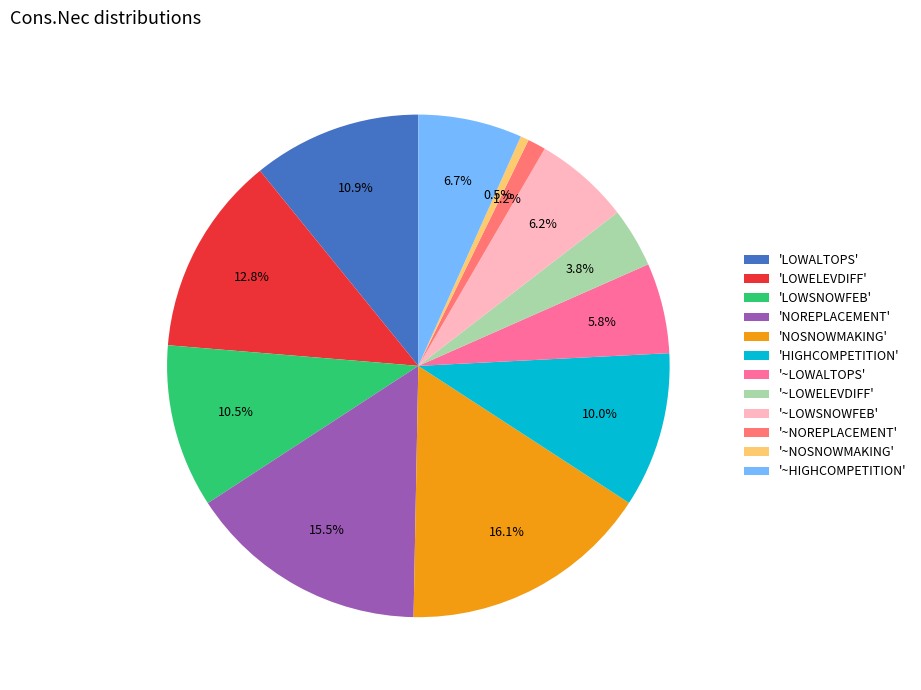

What percentage is NOT represented by '~LOWELEVDIFF'?

96.2%